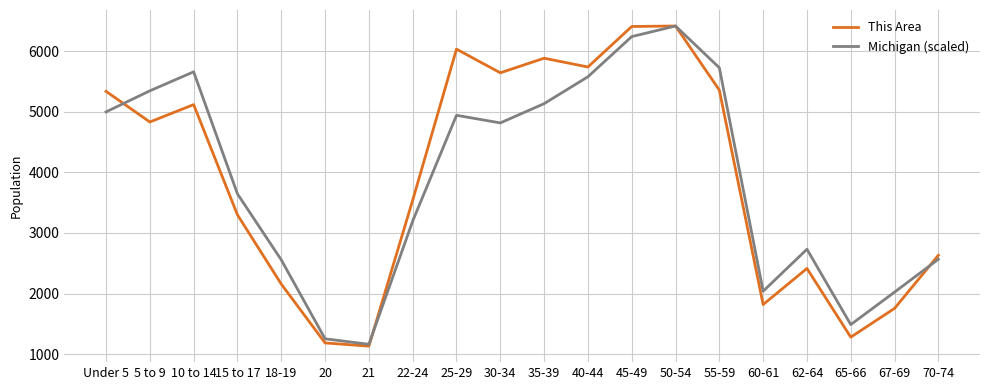

Between 5 to 9 and 60-61, which series saw the biggest shift?

Michigan (scaled)